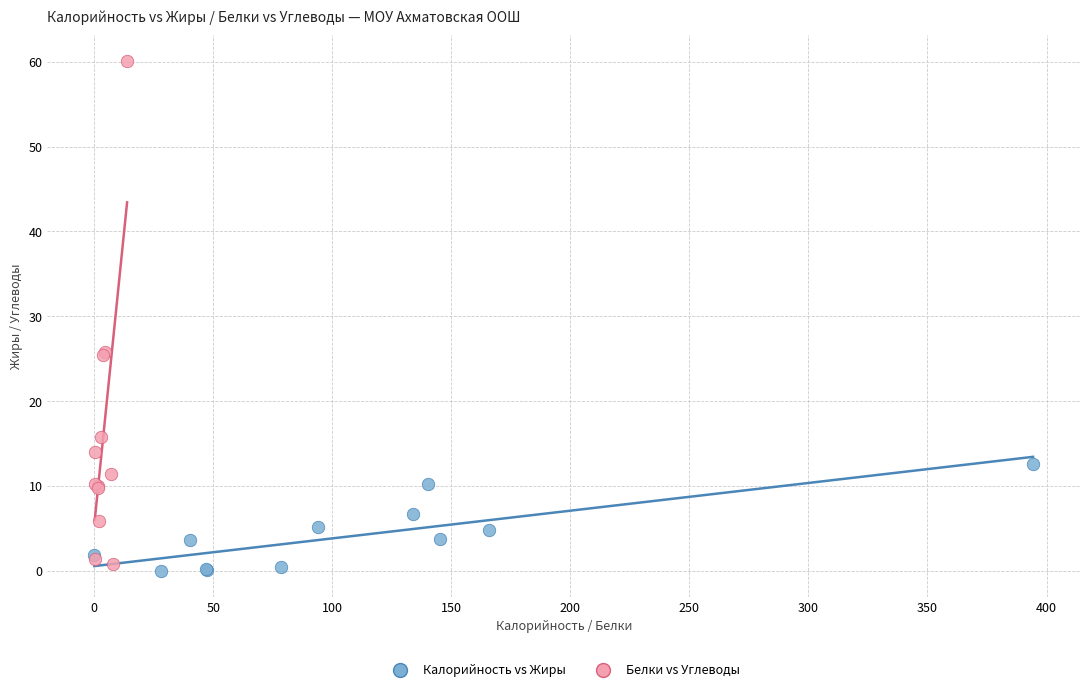

What are all the series names shown in the legend?

Калорийность vs Жиры, Белки vs Углеводы